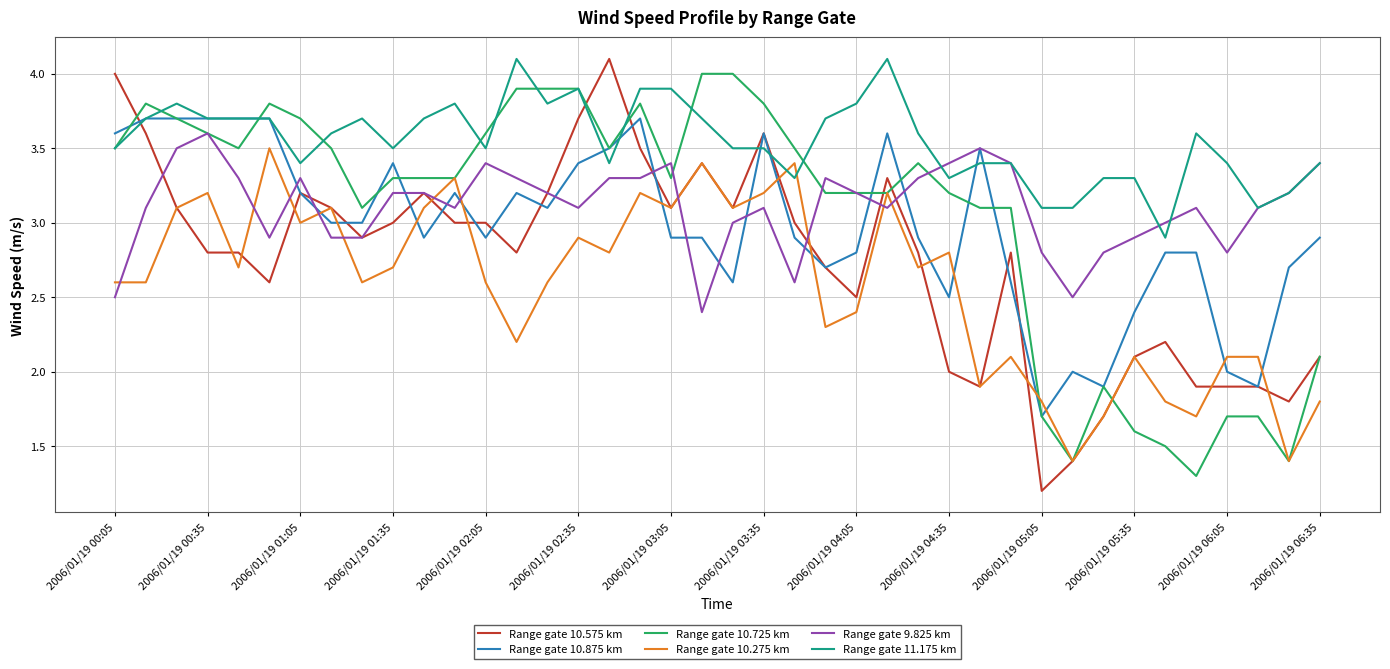

What is the smallest value displayed?

1.2